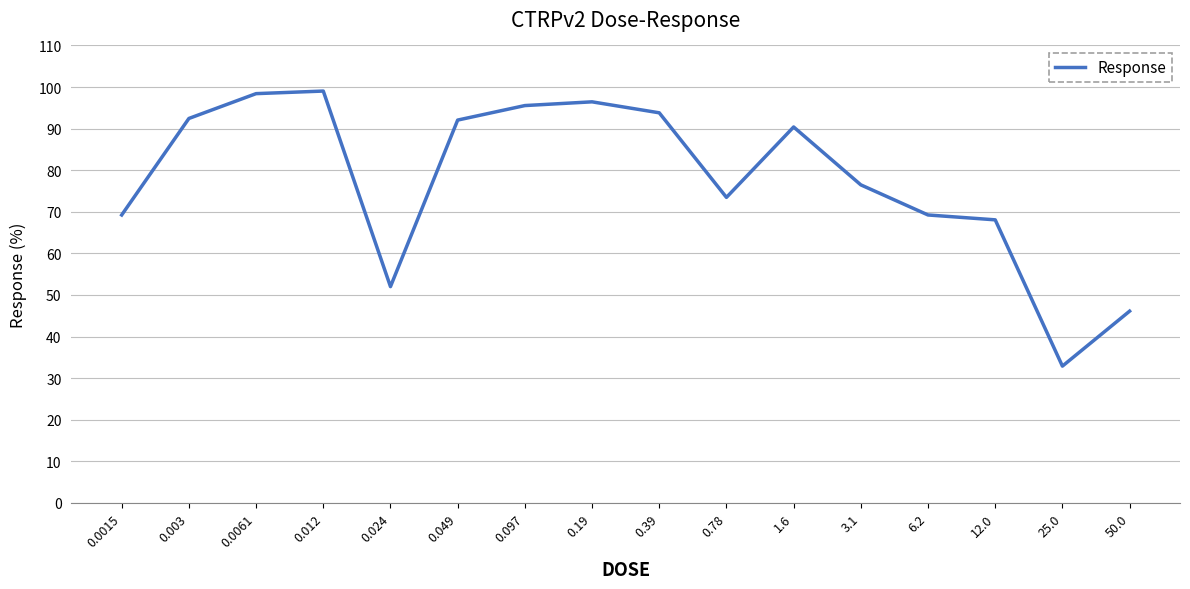

What is the difference between the second highest and minimum values?

65.5